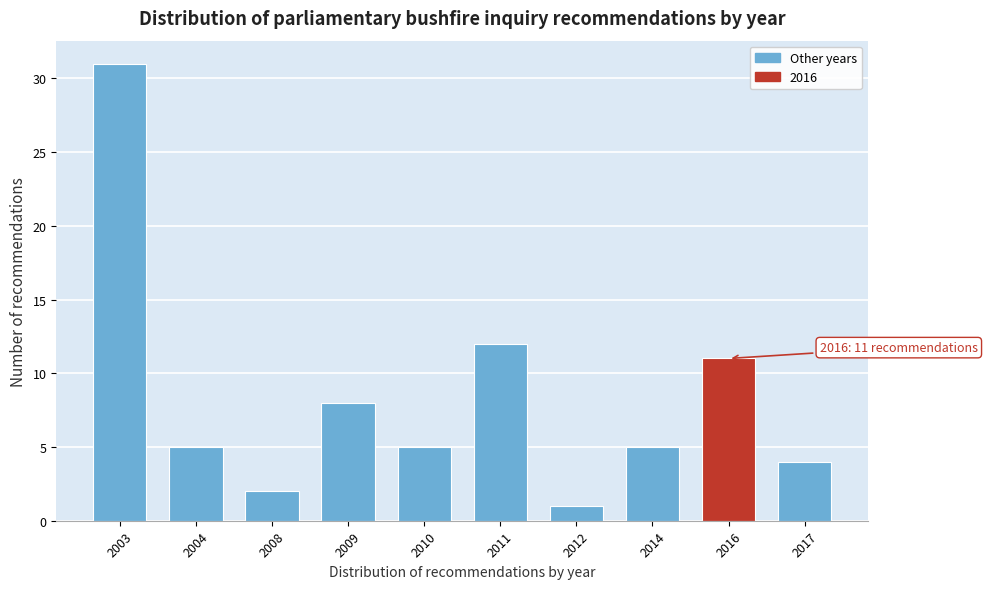

Reading left to right, list all the values displayed in this chart.

2003=31	2004=5	2008=2	2009=8	2010=5	2011=12	2012=1	2014=5	2016=11	2017=4